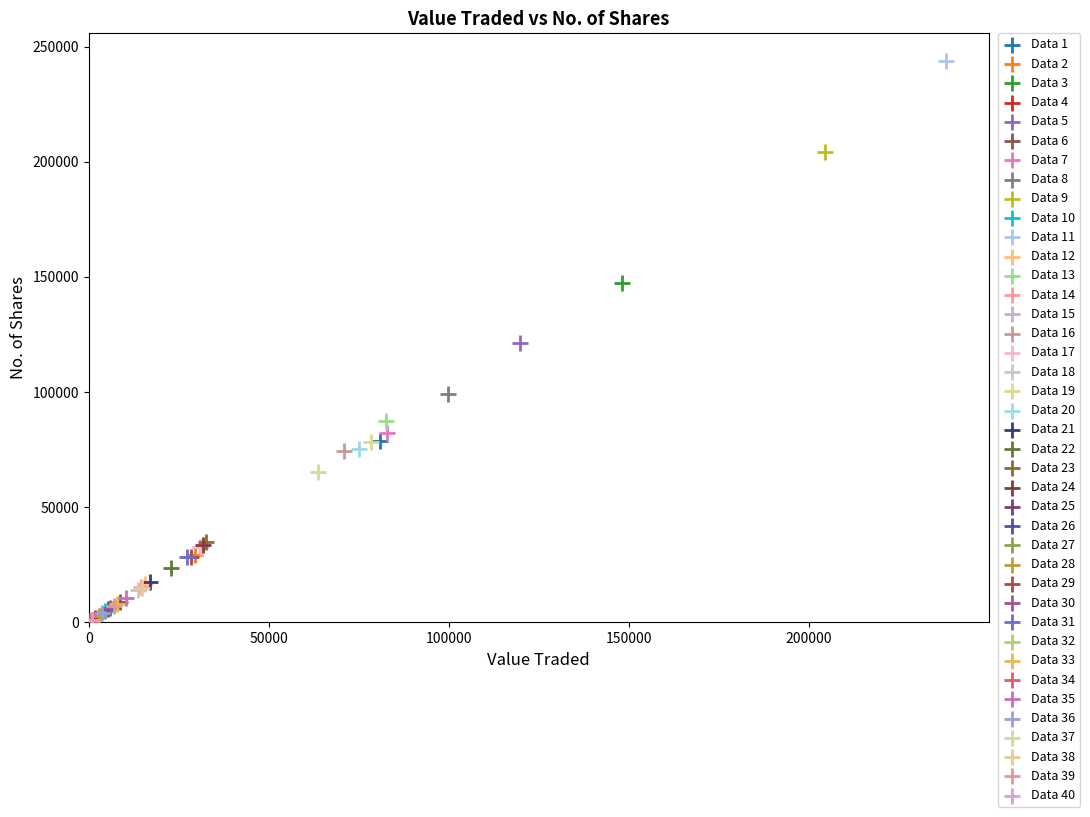

What are all the series names shown in the legend?

Data 1, Data 2, Data 3, Data 4, Data 5, Data 6, Data 7, Data 8, Data 9, Data 10, Data 11, Data 12, Data 13, Data 14, Data 15, Data 16, Data 17, Data 18, Data 19, Data 20, Data 21, Data 22, Data 23, Data 24, Data 25, Data 26, Data 27, Data 28, Data 29, Data 30, Data 31, Data 32, Data 33, Data 34, Data 35, Data 36, Data 37, Data 38, Data 39, Data 40